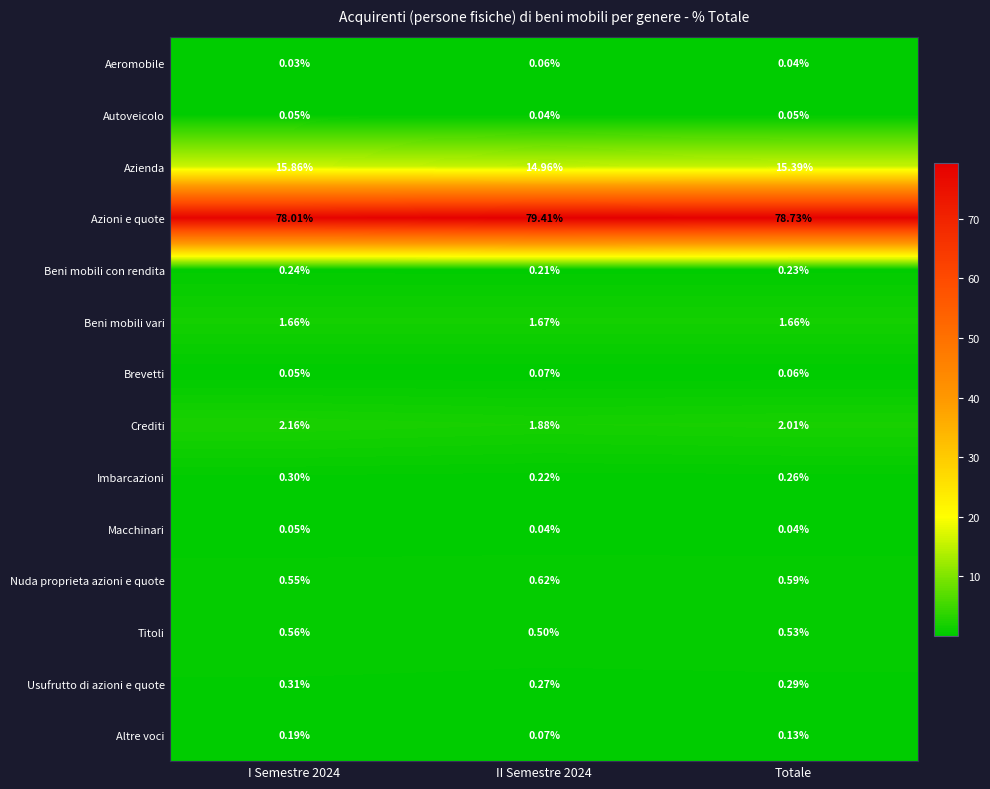

Which series has the widest spread of values?

Azioni e quote